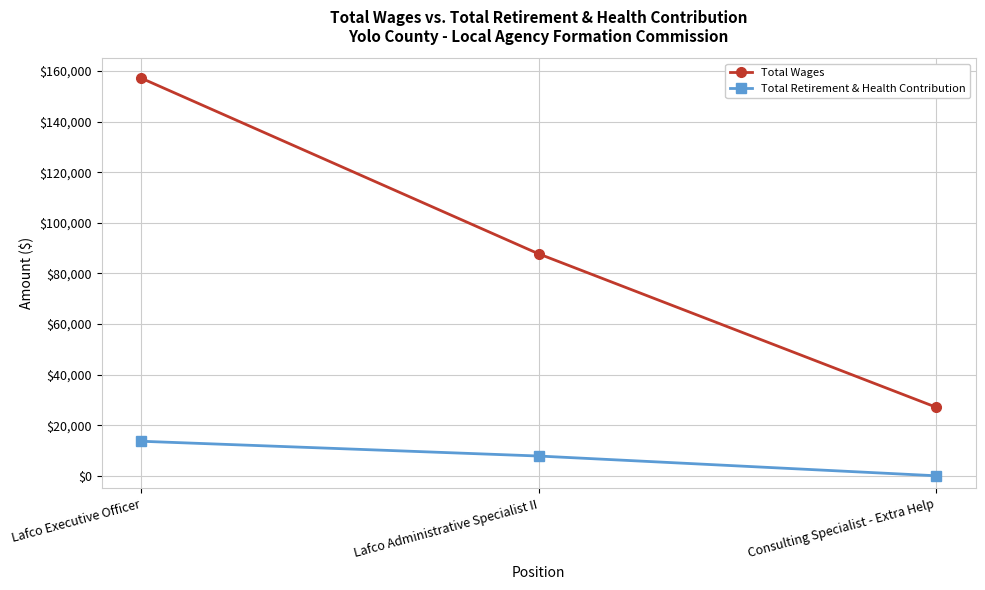

Which series has the largest range (max minus min)?

Total Wages